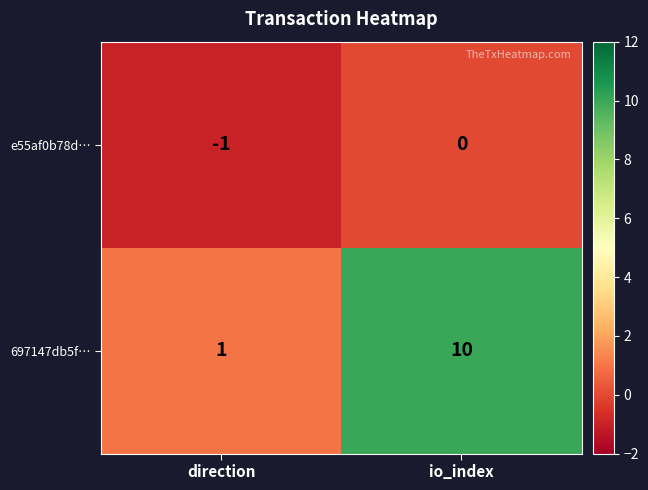

At which label is 697147db5f… closest to 5?

direction